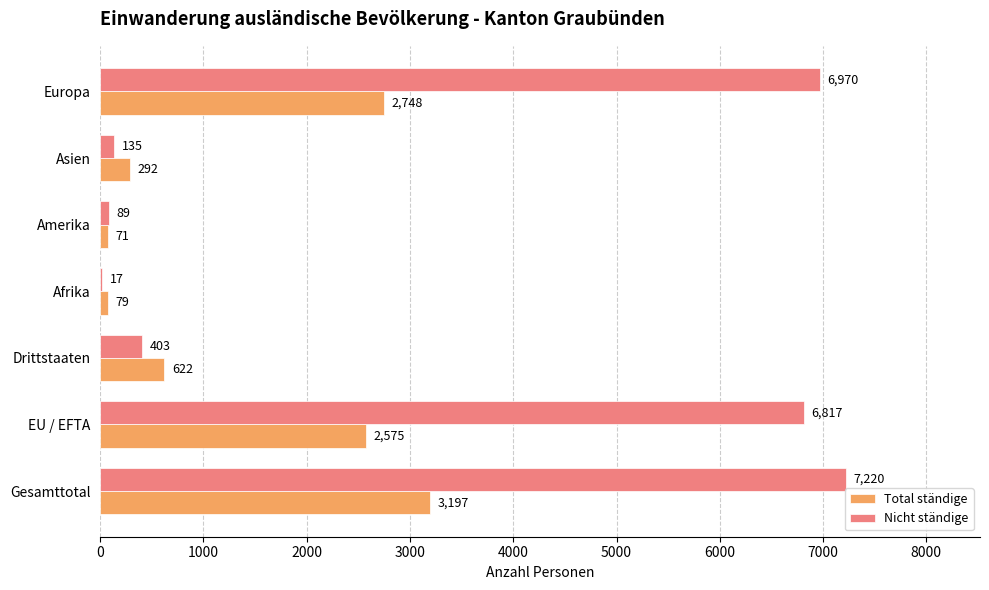

What is the sum of the Total ständige values at Drittstaaten and EU / EFTA?

3197